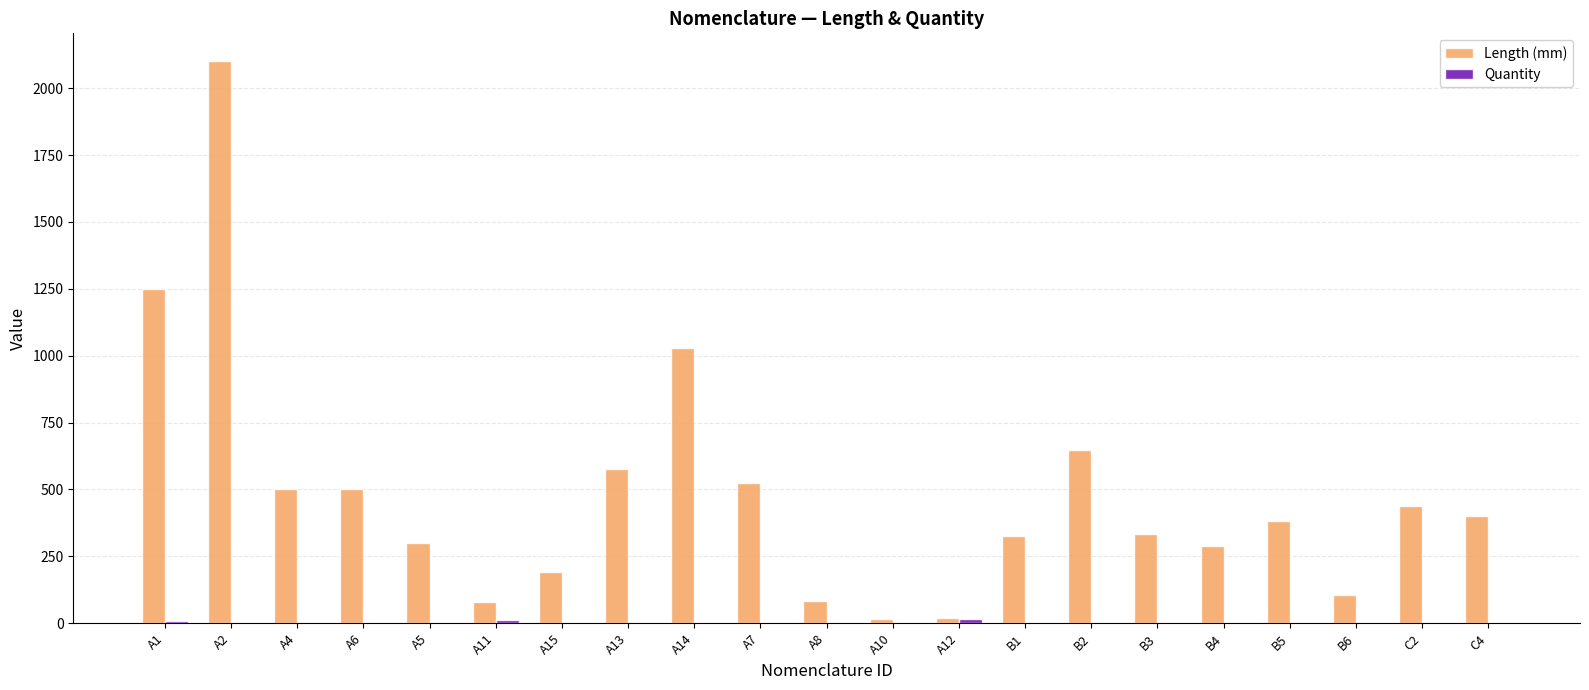

Between A1 and B3, which series saw the biggest shift?

Length (mm)